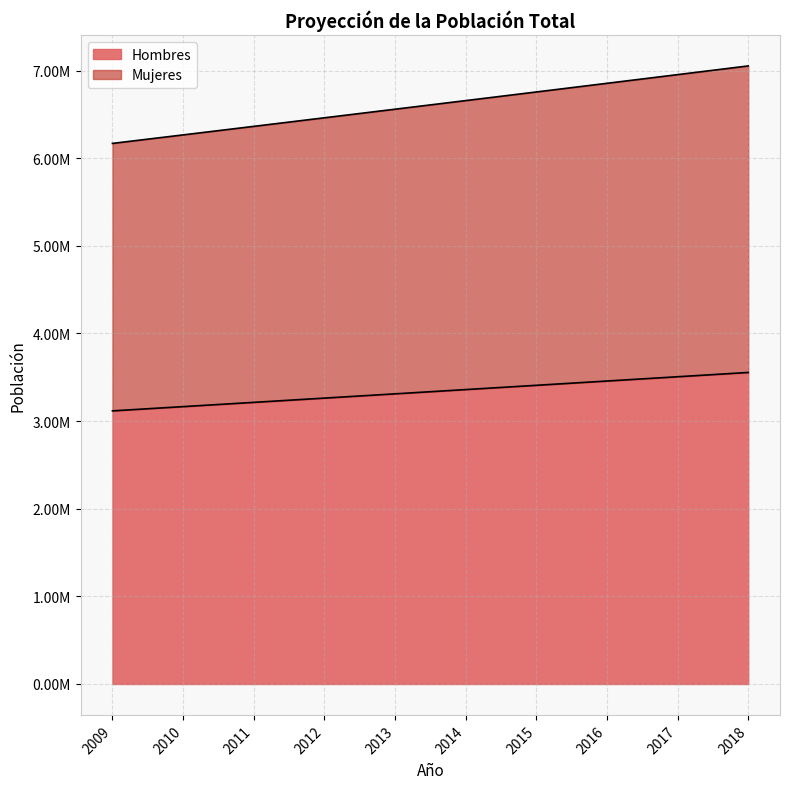

What is the spread (max minus min) of values at 2016?

3397170.5